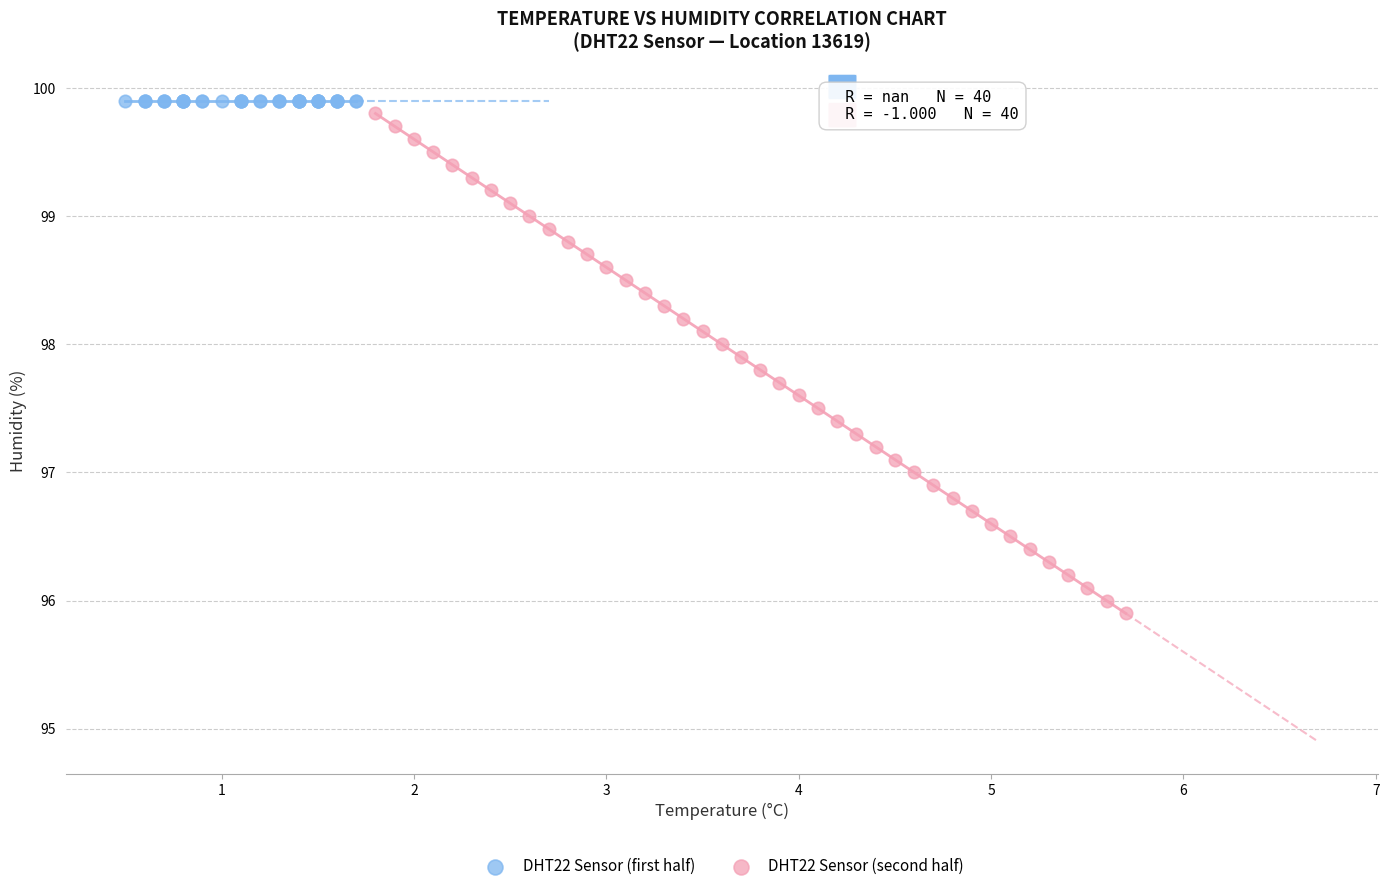

Which series contains the lowest Y value?

DHT22 Sensor (second half)